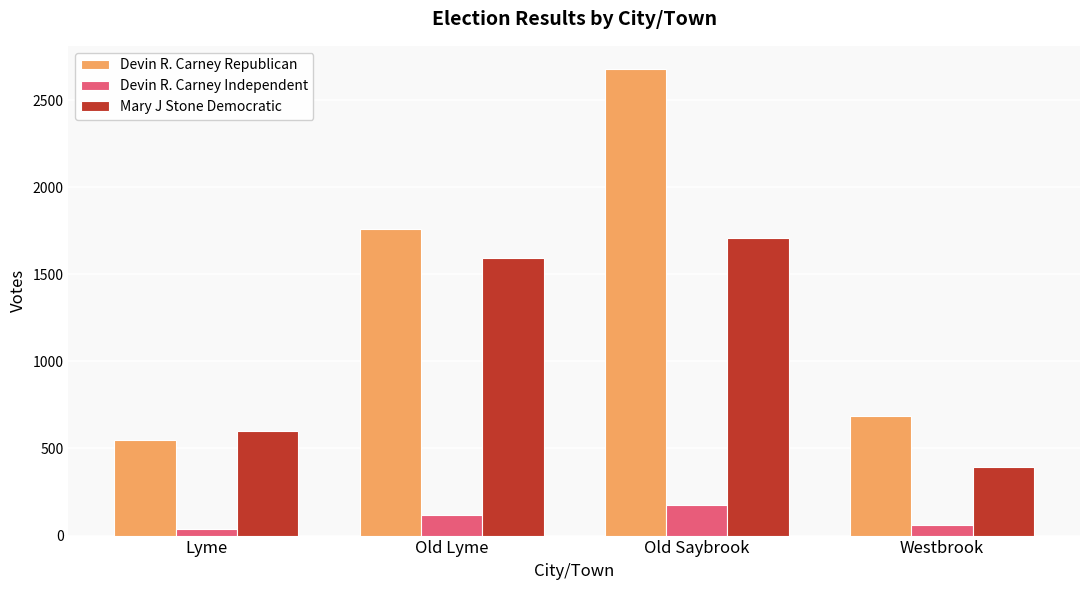

The Devin R. Carney Republican series shows 686 at Westbrook. True or false?

True